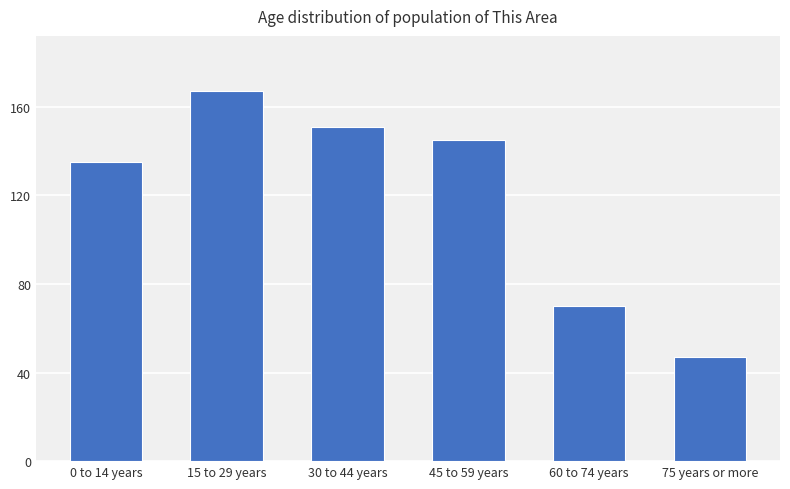

What is the average value?

119